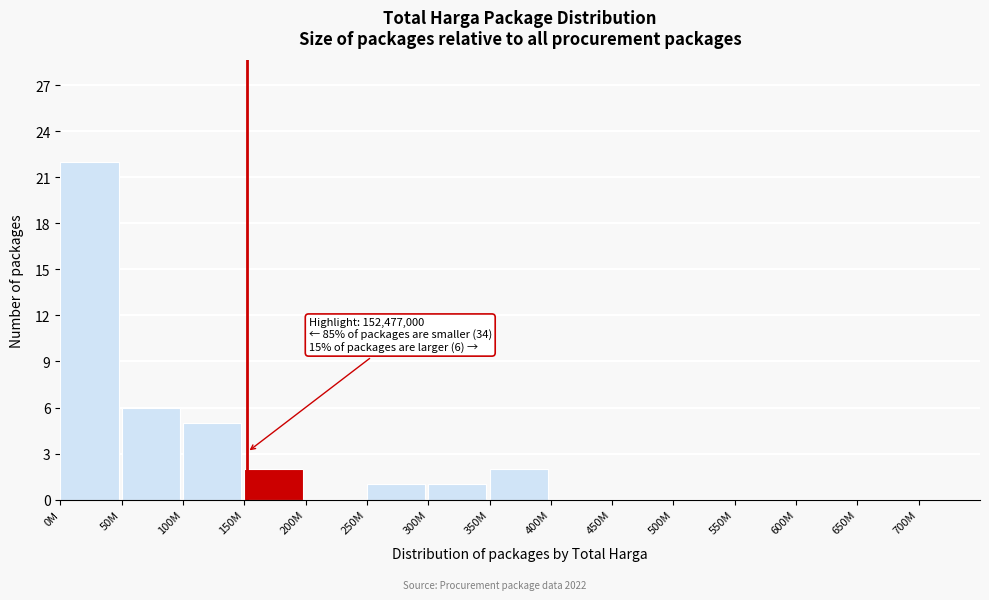

Reading left to right, extract all data points from this chart.

0M=22	50M=6	100M=5	150M=2	200M=0	250M=1	300M=1	350M=2	400M=0	450M=0	500M=0	550M=0	600M=0	650M=0	700M=0